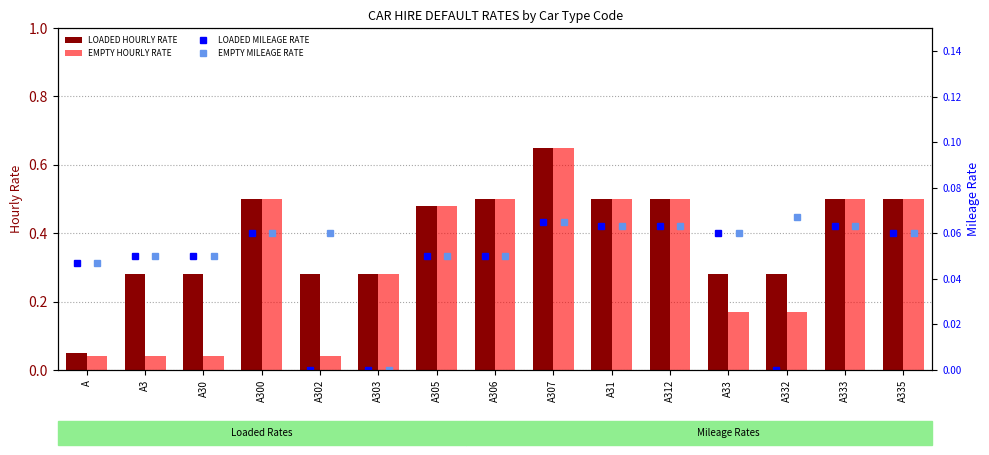

Is it true that EMPTY HOURLY RATE equals 0.3 at A307?

False